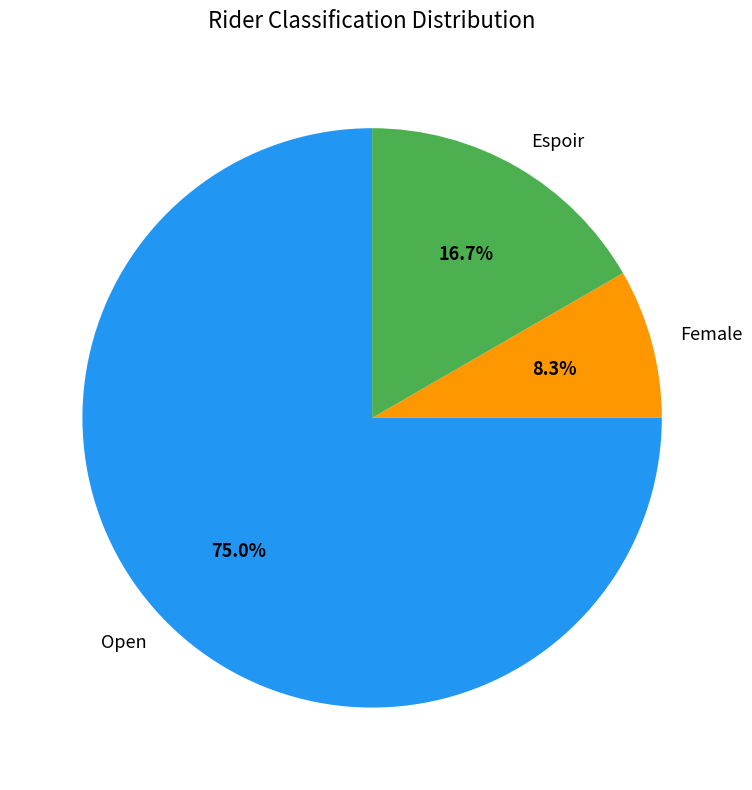

To the nearest percent, what is the difference between the Female and Open slice percentages?

67%